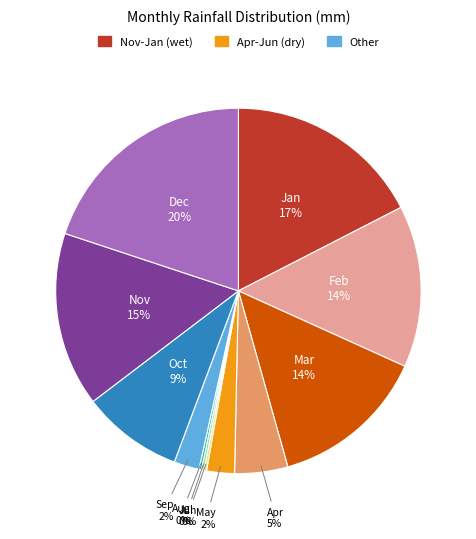

Does any single category account for the majority?

No